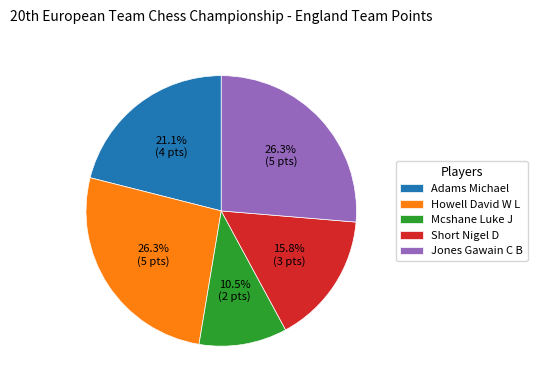

Is Adams Michael the majority of the pie?

No